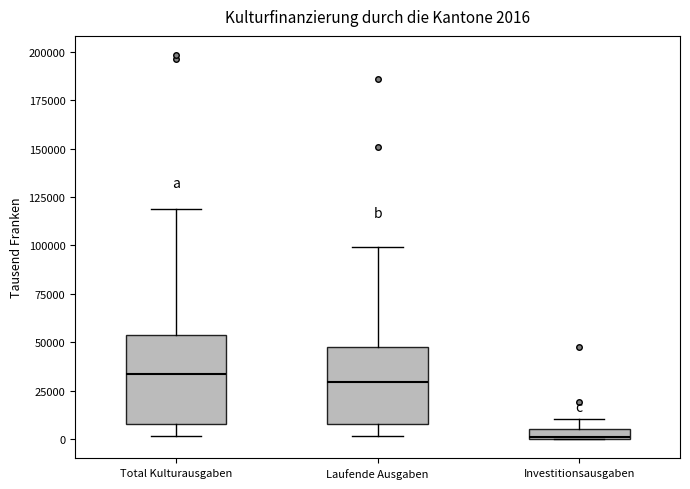

Comparing the boxes themselves (not the whiskers), which one is the tallest?

Total Kulturausgaben